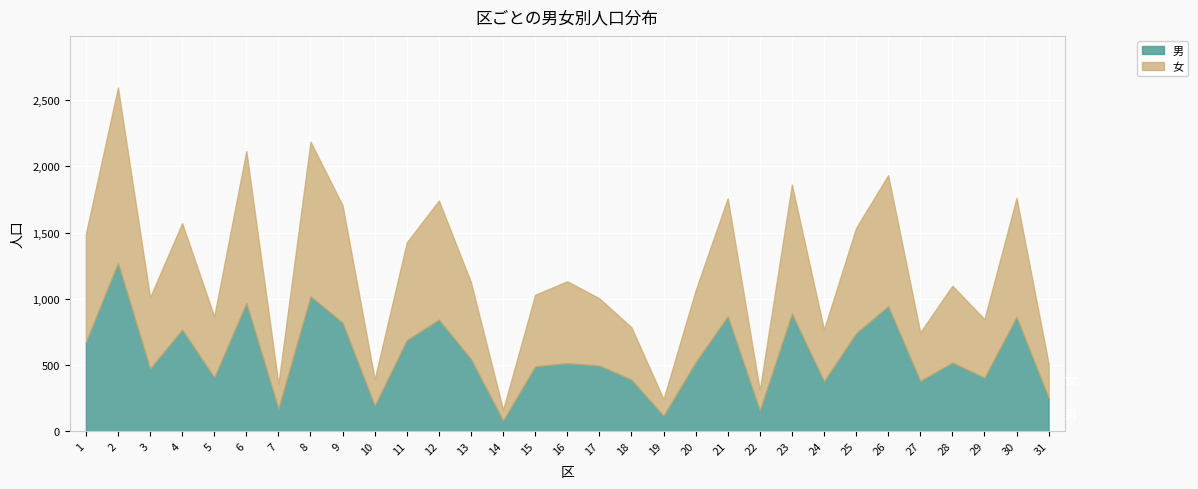

Reading left to right, transcribe all the data shown in this chart.

男: 672	1271	471	766	405	967	169	1018	818	191	687	842	543	79	489	512	495	388	115	520	867	155	887	376	739	943	378	517	403	861	251
女: 818	1326	540	805	461	1150	187	1169	887	201	739	900	581	82	541	620	508	396	126	543	892	154	976	391	796	991	368	581	443	901	257